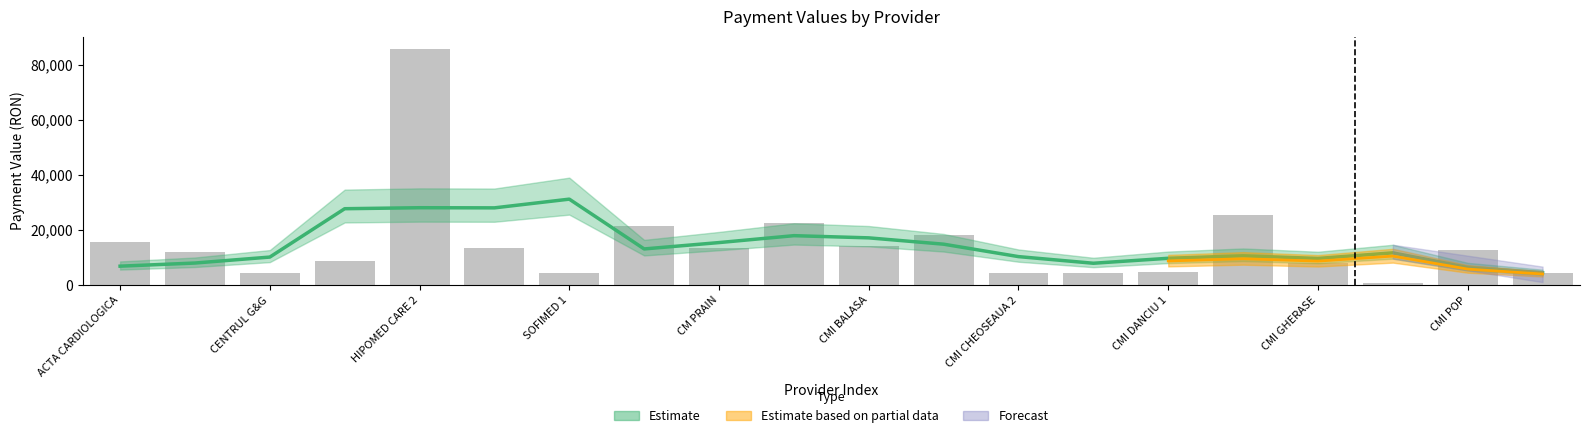

The value at CMI BALASA is 19635.4. True or false?

False